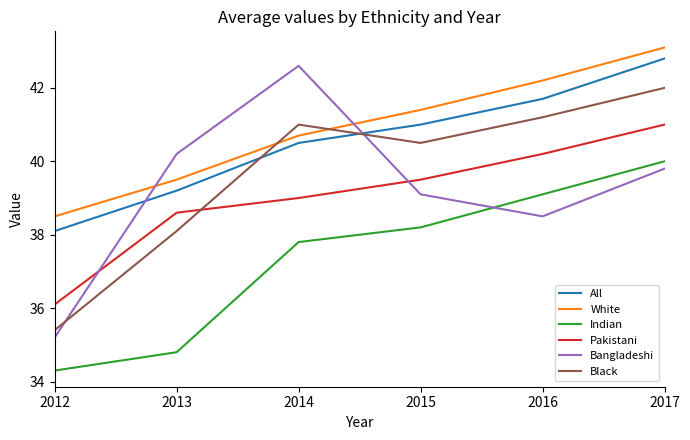

What is the smallest value displayed?

34.3